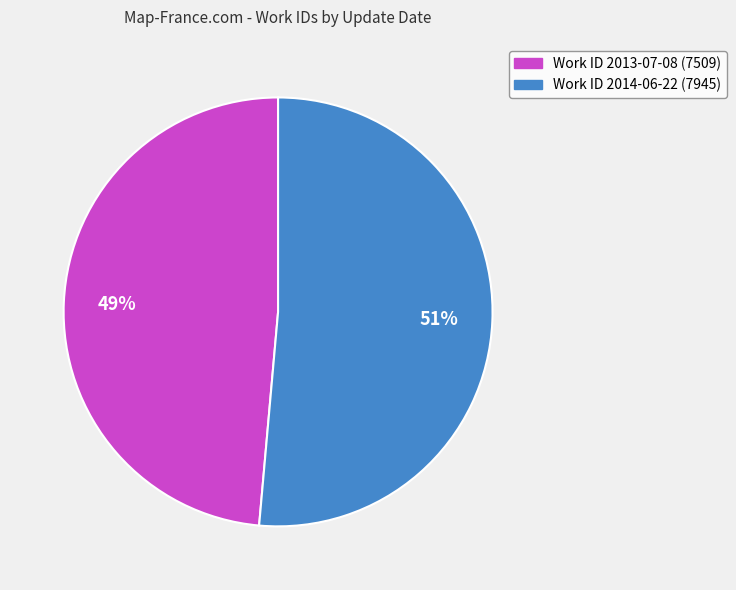

What is the smallest slice in the pie chart?

Work ID 2013-07-08 (7509)